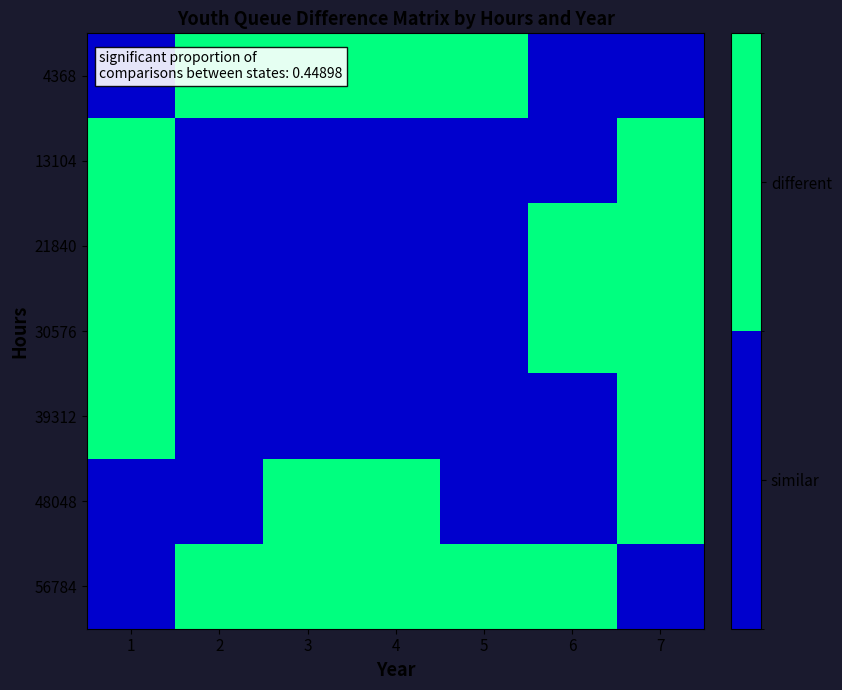

Reading right to left, transcribe all the data shown in this chart.

4368: 7=0	6=0	5=1	4=1	3=1	2=1	1=0
13104: 7=1	6=0	5=0	4=0	3=0	2=0	1=1
21840: 7=1	6=1	5=0	4=0	3=0	2=0	1=1
30576: 7=1	6=1	5=0	4=0	3=0	2=0	1=1
39312: 7=1	6=0	5=0	4=0	3=0	2=0	1=1
48048: 7=1	6=0	5=0	4=1	3=1	2=0	1=0
56784: 7=0	6=1	5=1	4=1	3=1	2=1	1=0